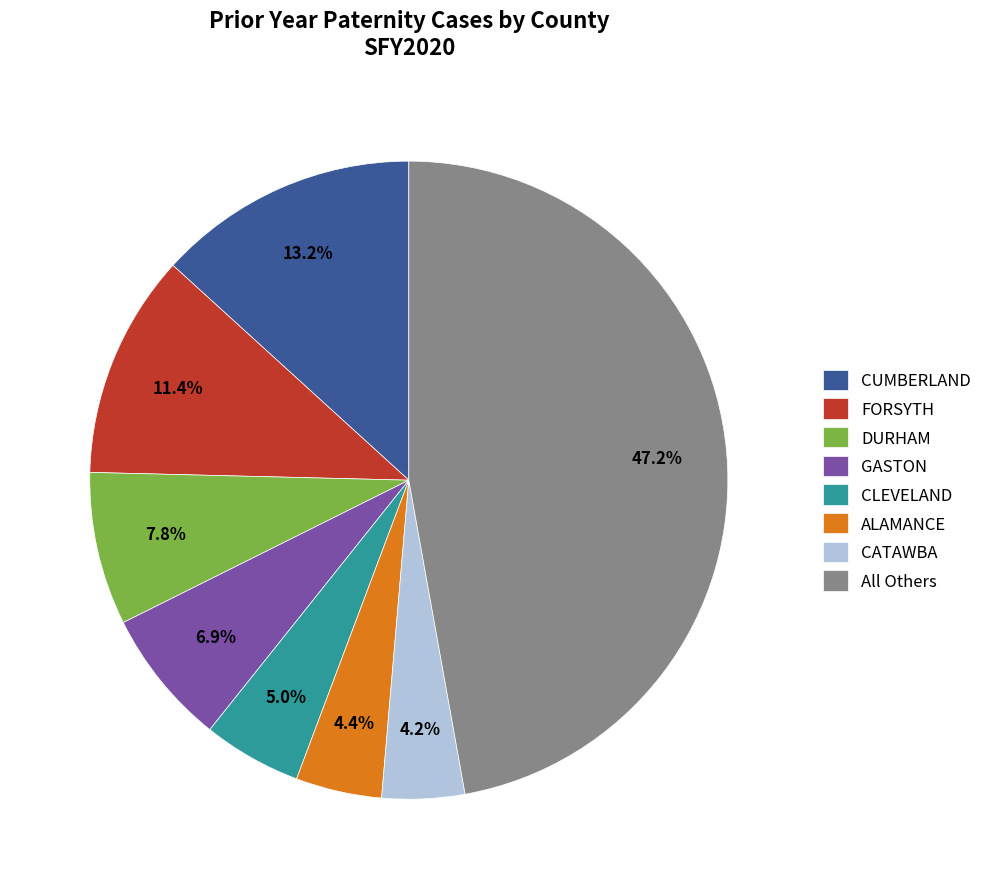

Does DURHAM represent more than half of the total?

No